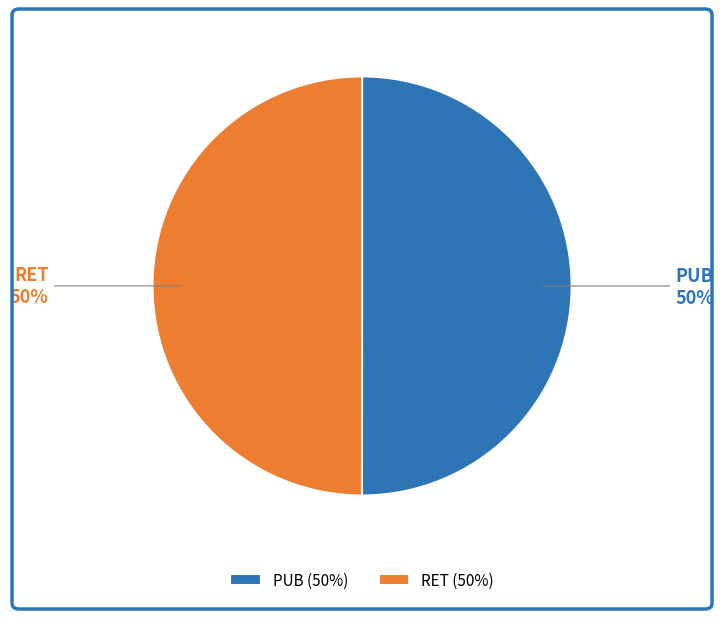

What percentage is the PUB slice, to the nearest percent?

50%